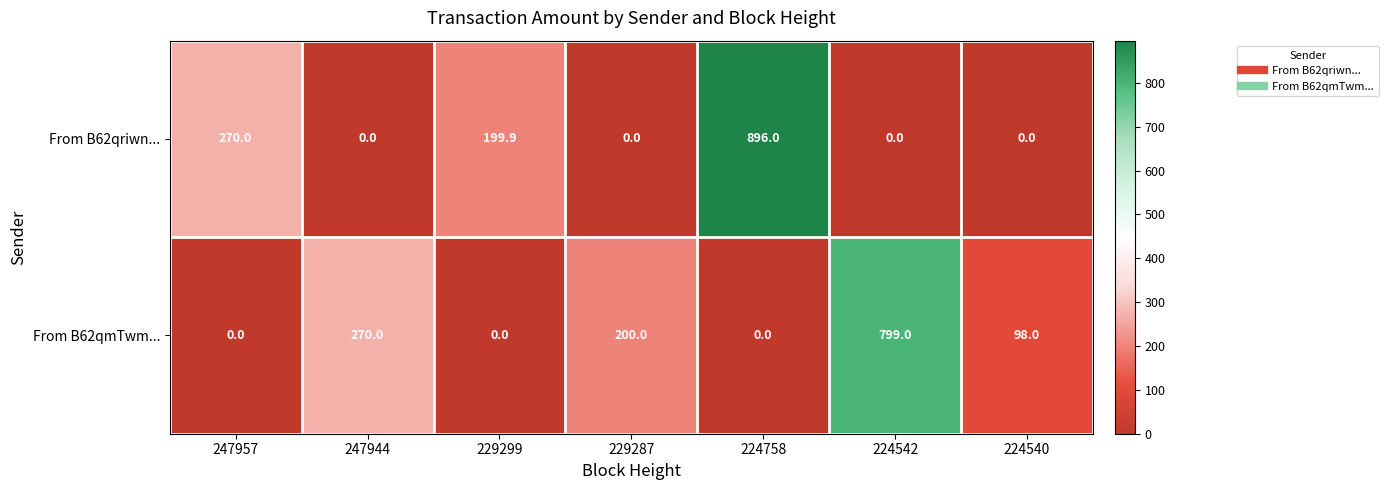

Which series has the largest total across all categories?

From B62qmTwm...